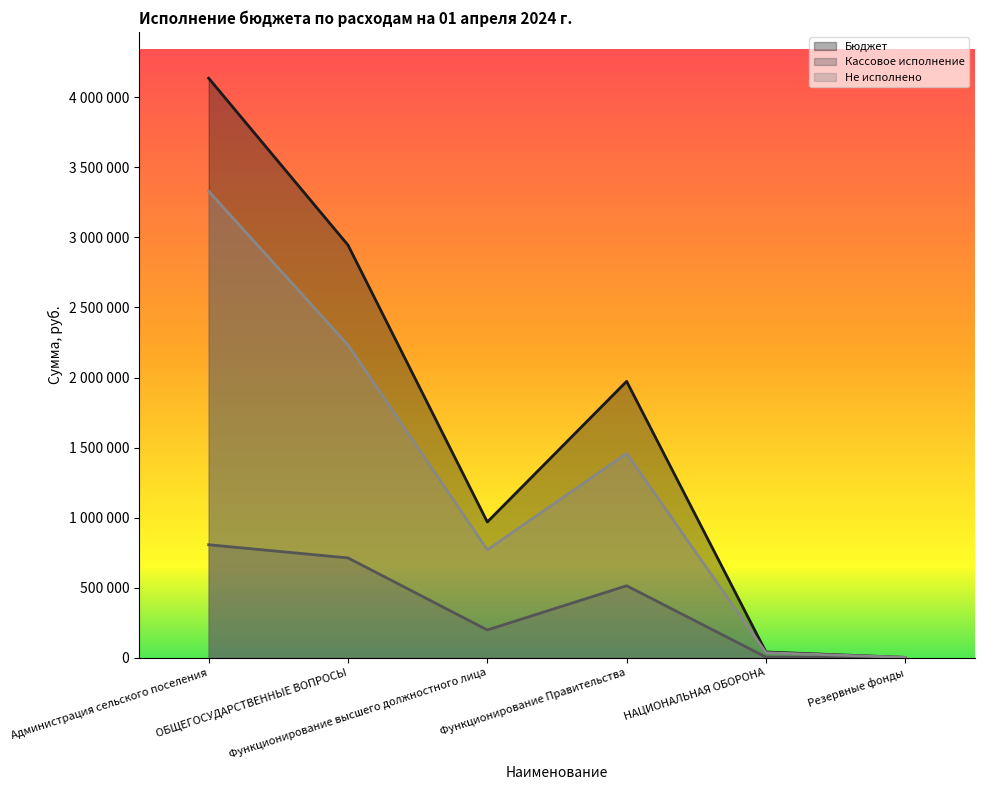

Where is Бюджет nearest to the value 2069282?

Функционирование Правительства